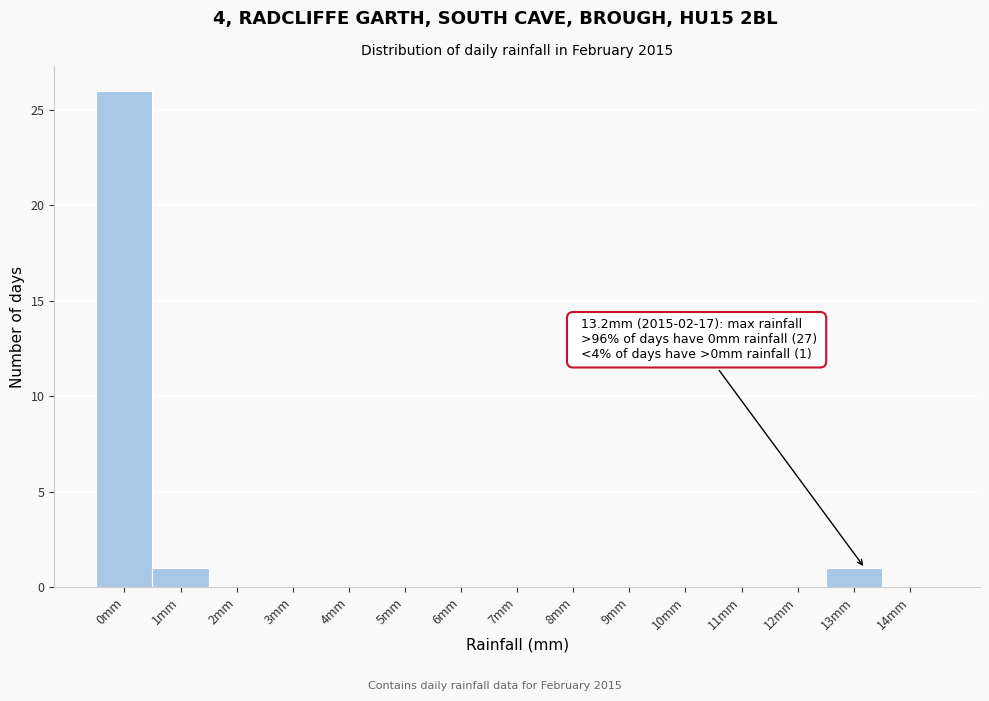

Over which range of the x-axis is the bar tallest?

-0.5 to 0.5